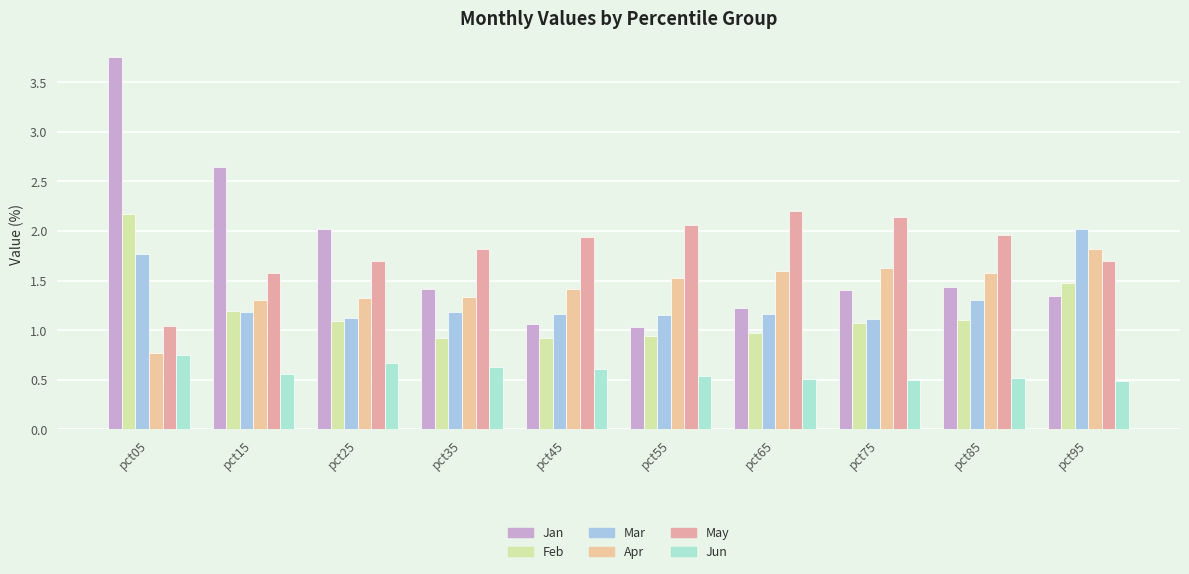

At which category is the sum across all series the highest?

pct05